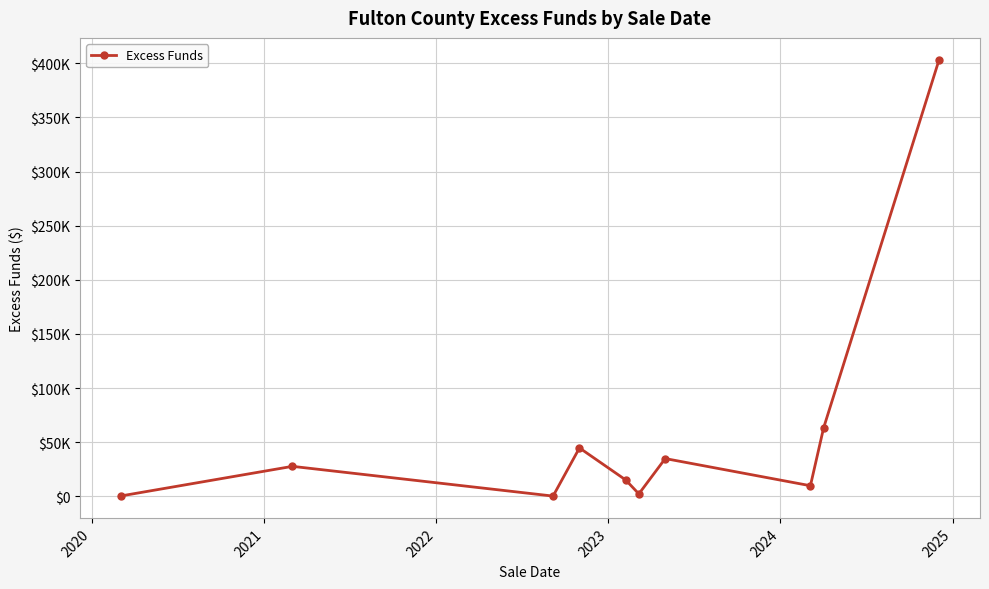

Does the chart have visible grid lines?

Yes